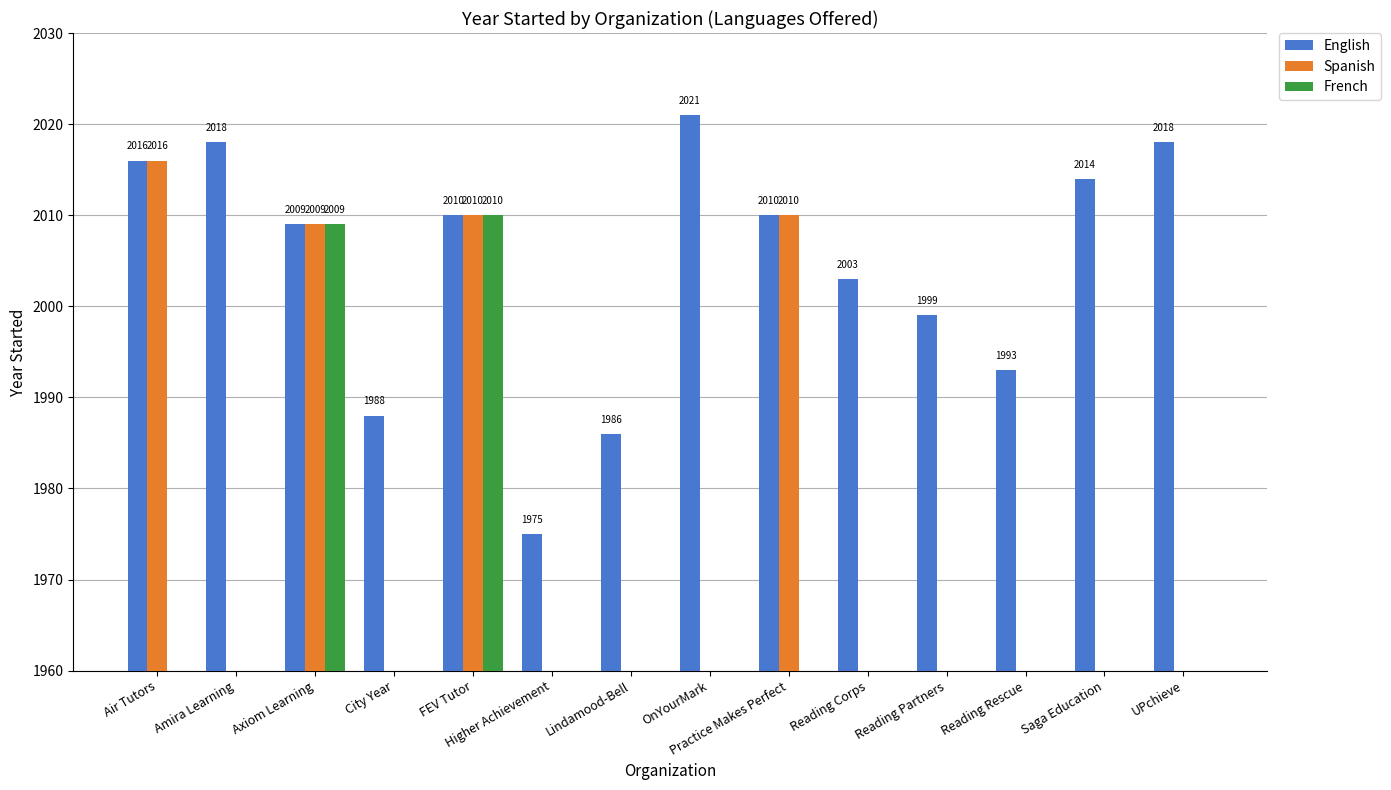

Is it true that French equals 0 at Practice Makes Perfect?

True